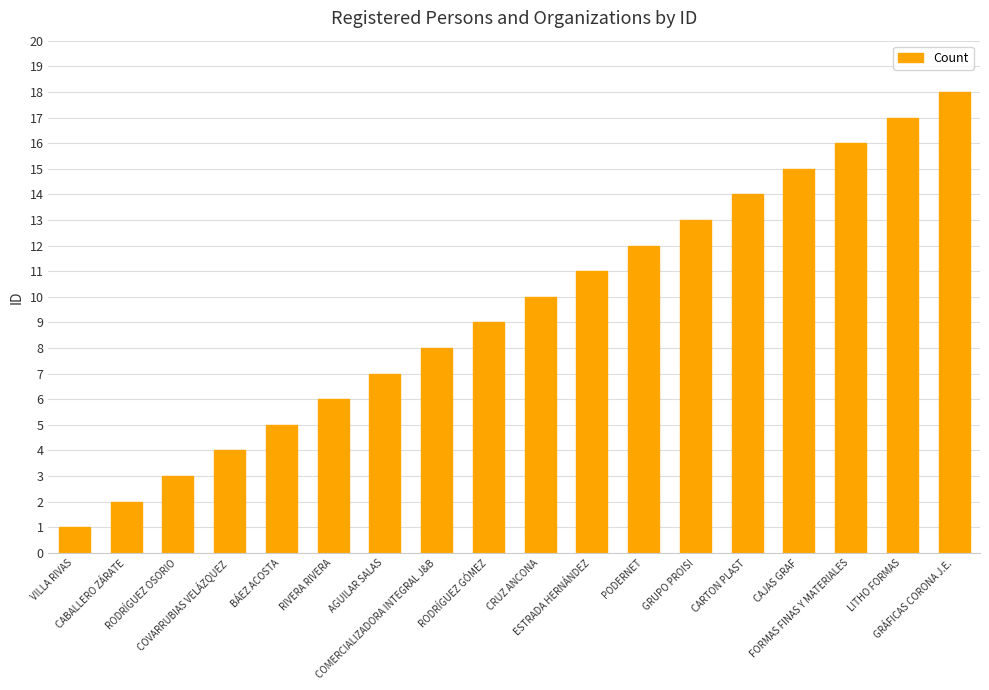

Reading left to right, transcribe all the data shown in this chart.

VILLA RIVAS=1	CABALLERO ZÁRATE=2	RODRÍGUEZ OSORIO=3	COVARRUBIAS VELÁZQUEZ=4	BÁEZ ACOSTA=5	RIVERA RIVERA=6	AGUILAR SALAS=7	COMERCIALIZADORA INTEGRAL J&B=8	RODRÍGUEZ GÓMEZ=9	CRUZ ANCONA=10	ESTRADA HERNÁNDEZ=11	PODERNET=12	GRUPO PROISI=13	CARTON PLAST=14	CAJAS GRAF=15	FORMAS FINAS Y MATERIALES=16	LITHO FORMAS=17	GRÁFICAS CORONA J.E.=18